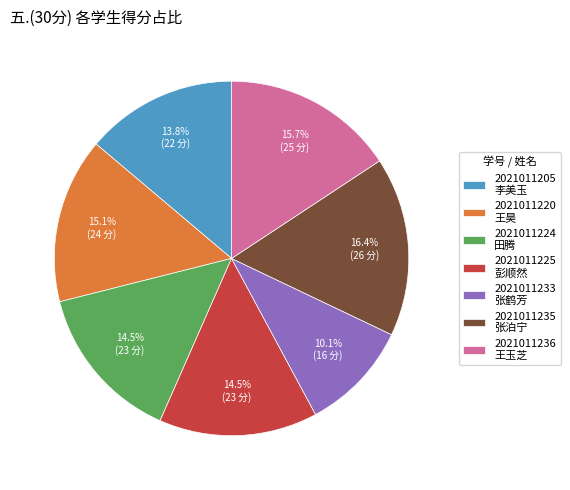

Is there any slice that represents more than half of the pie?

No